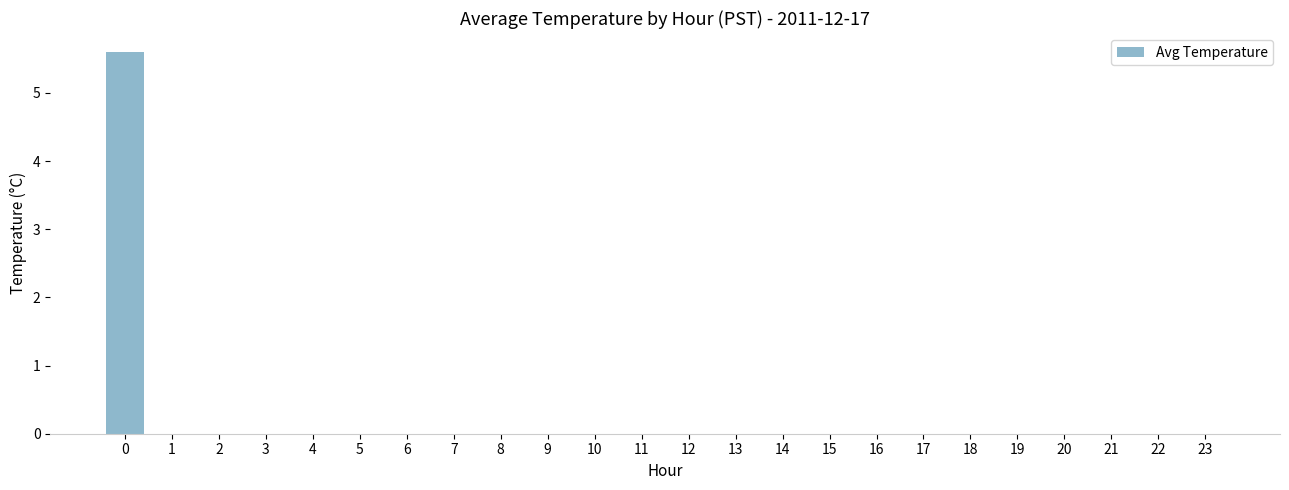

How many categories are shown in the chart?

24